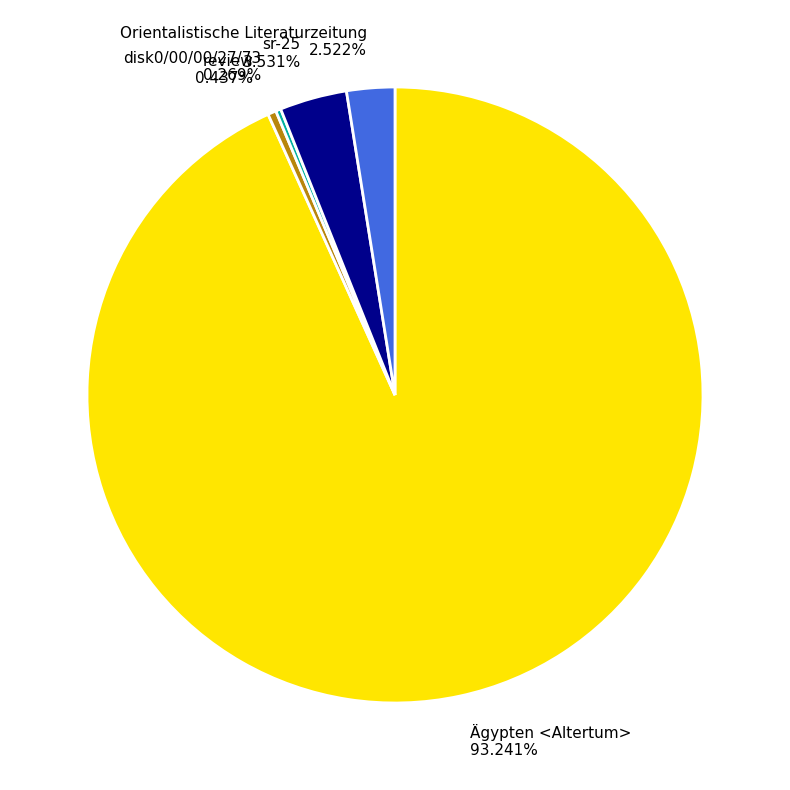

Combined, what portion of the pie is review and sr-25?

4.0%